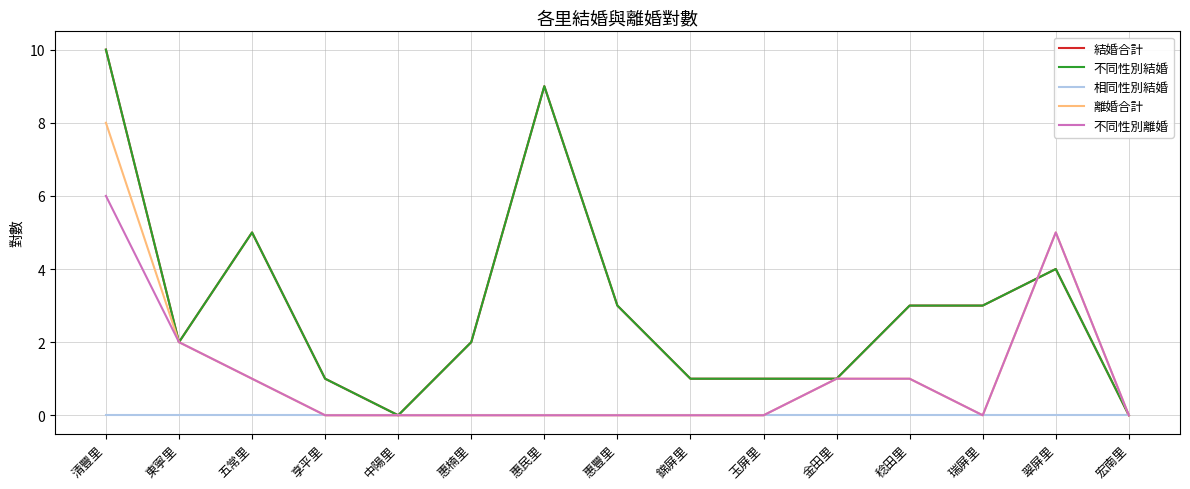

The value of 結婚合計 at 宏南里 is 0. True or false?

True